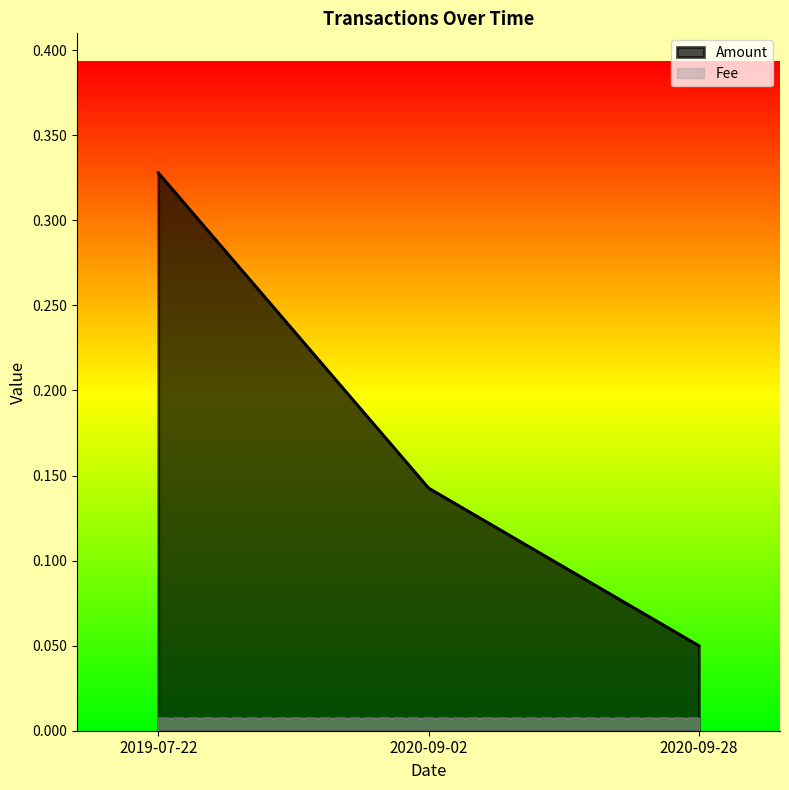

List the labels in order of value, largest first.

2019-07-22, 2020-09-02, 2020-09-28